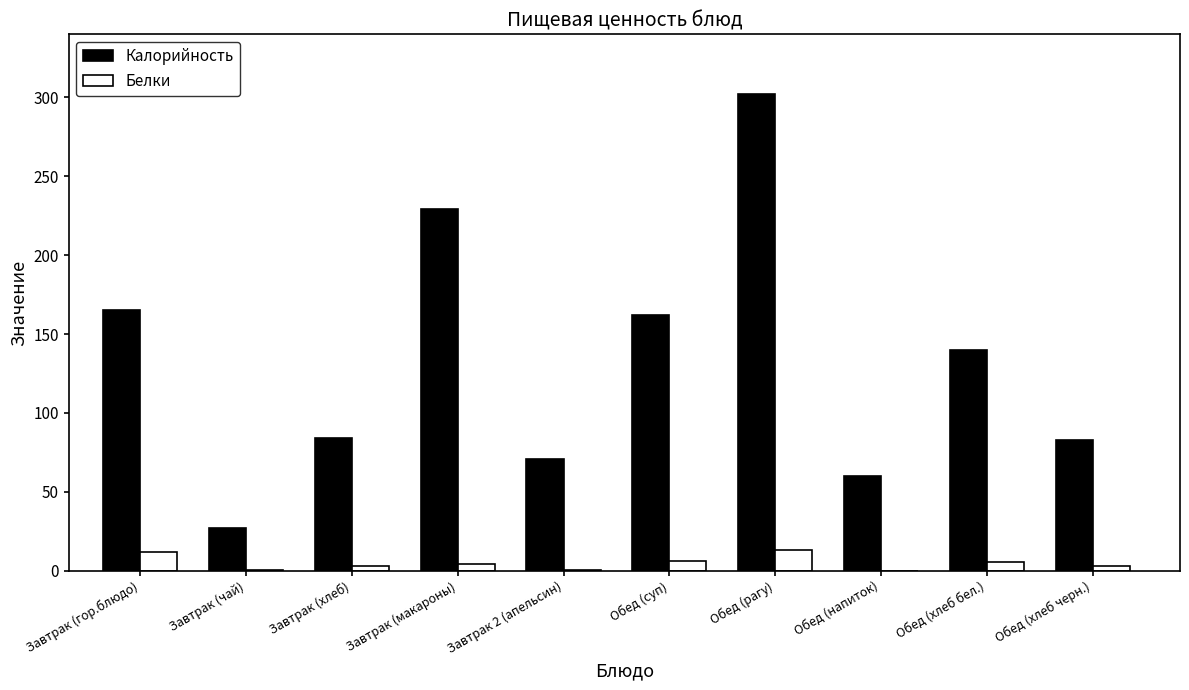

What is the total value across all series at Завтрак (макароны)?

233.2